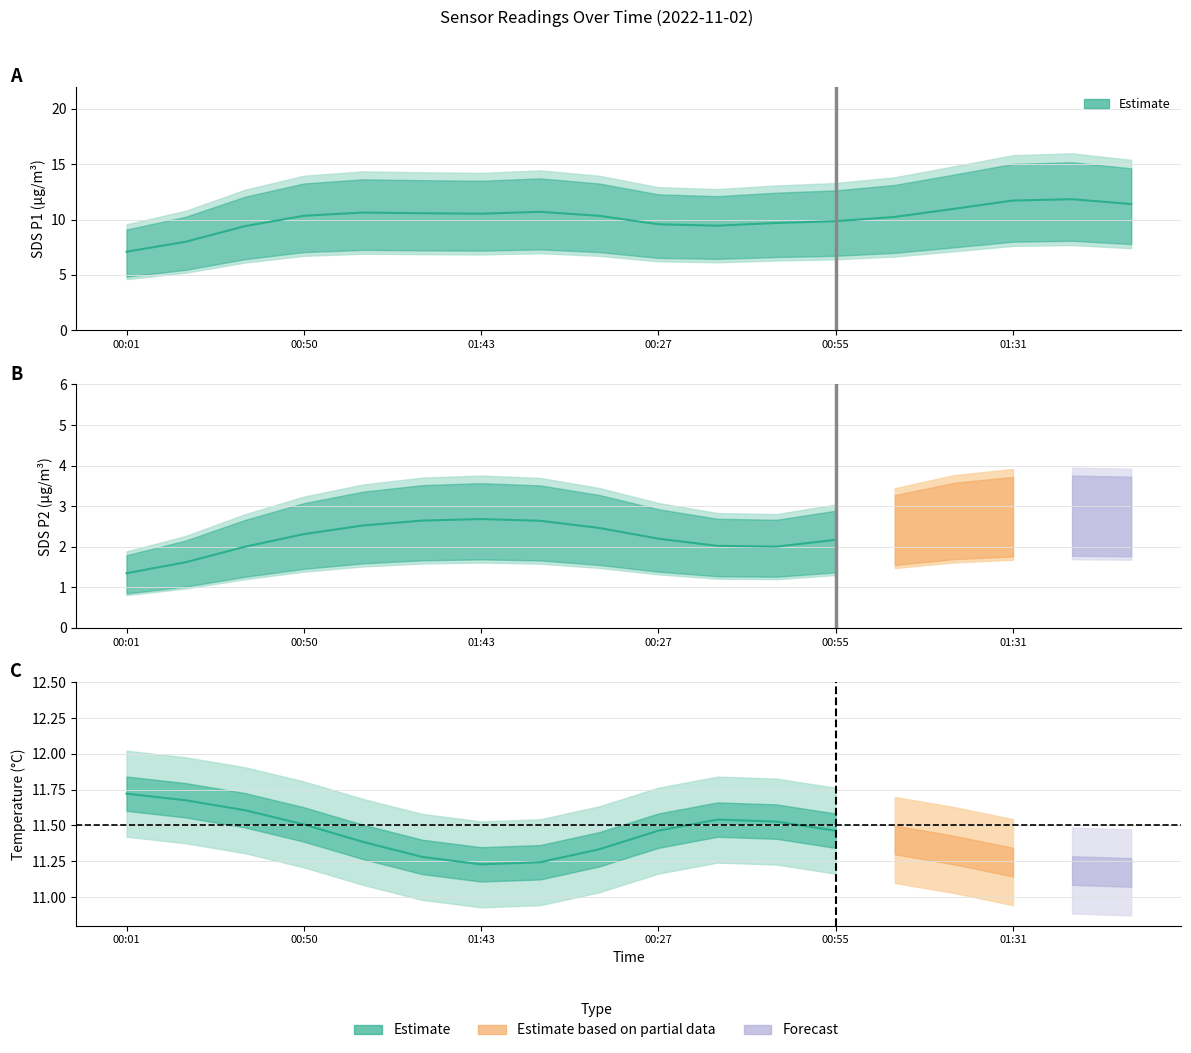

Is it true that SDS_P1 equals 18.6 at 01:38?

False